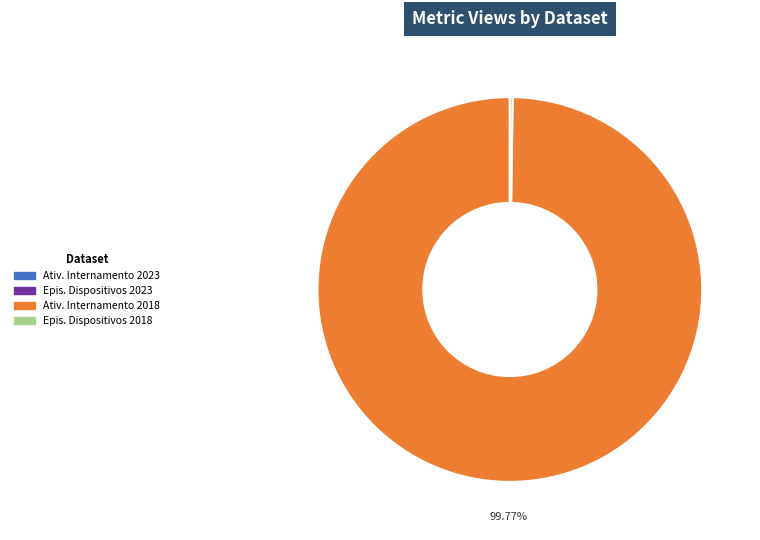

Is there a majority slice in this chart?

Yes